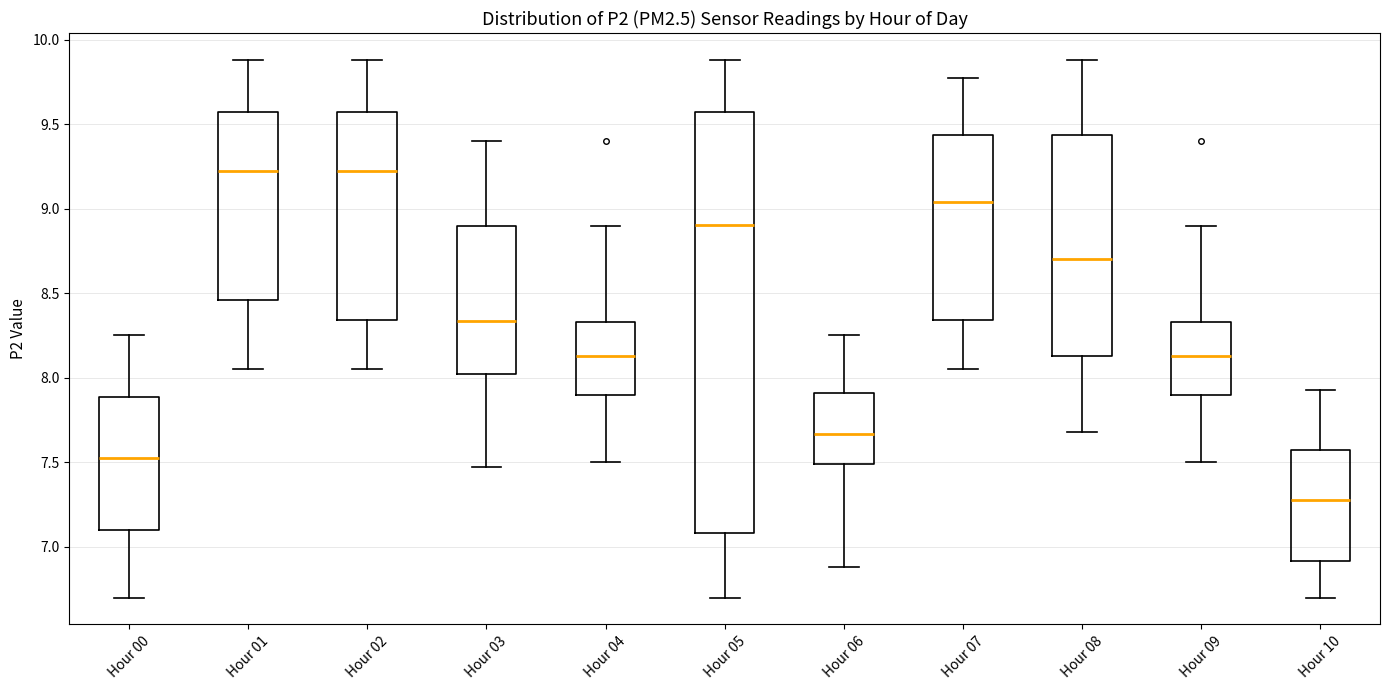

Which box is the tallest, from its lower edge to its upper edge?

Hour 05